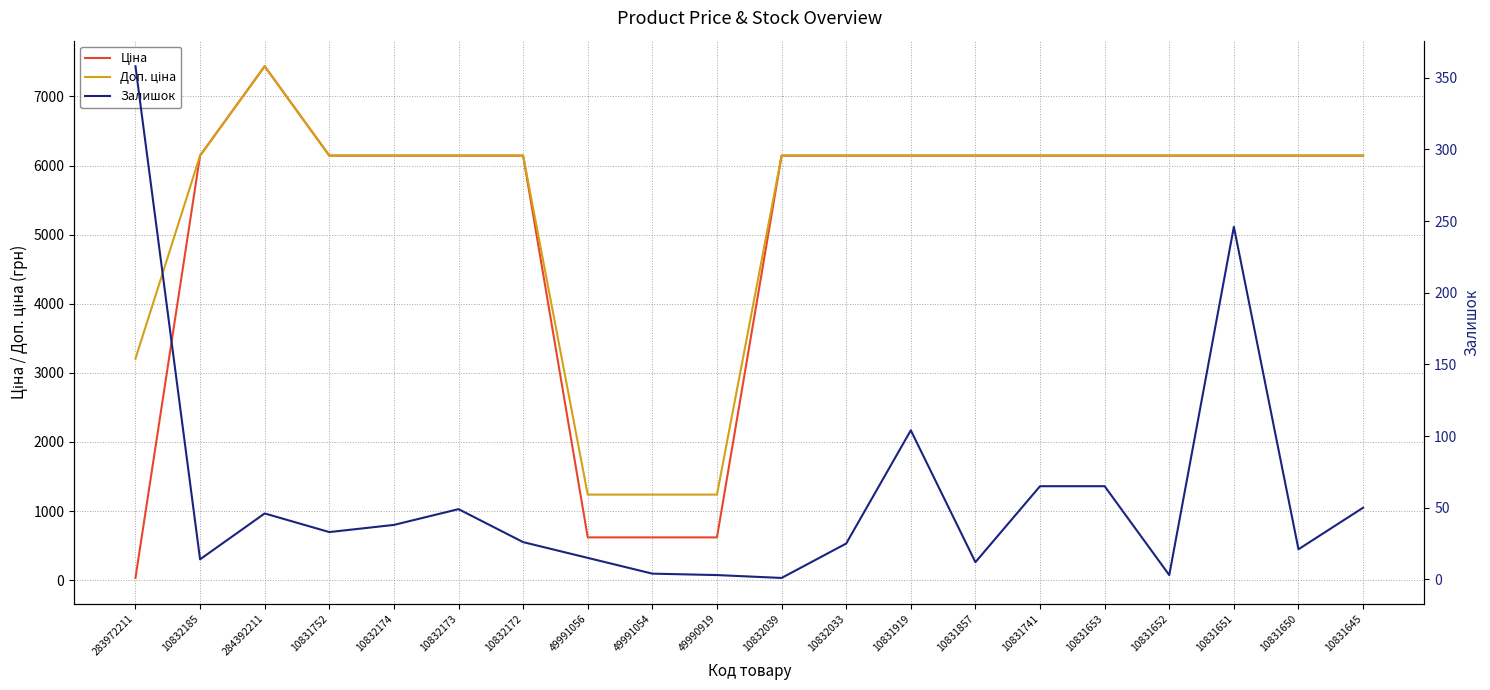

At which label does Ціна first exceed 6143?

10832185